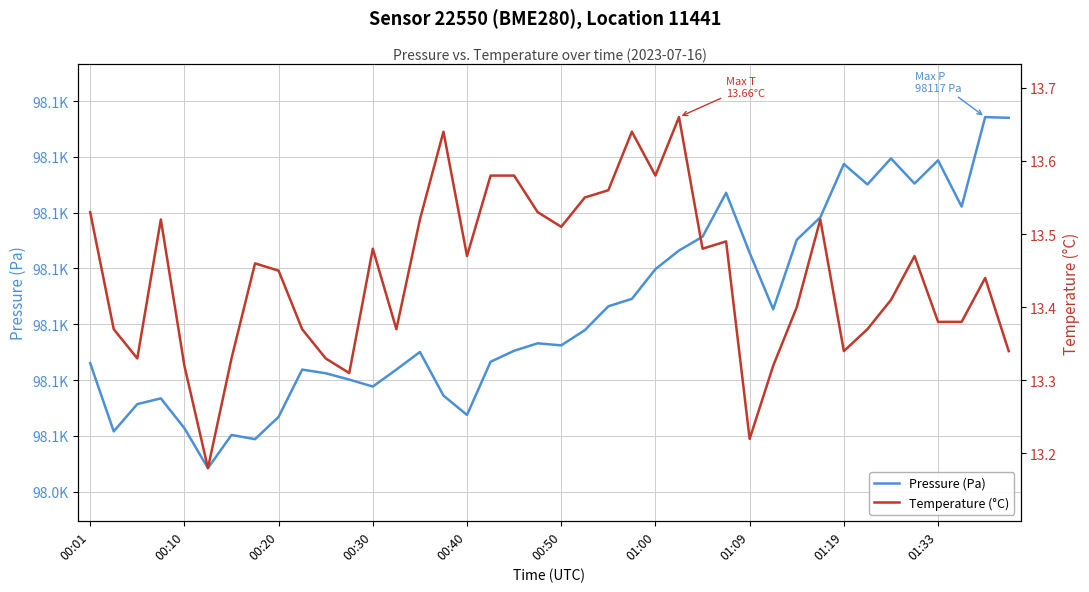

What is the sum of the Temperature (°C) values at 10 and 17?

26.9